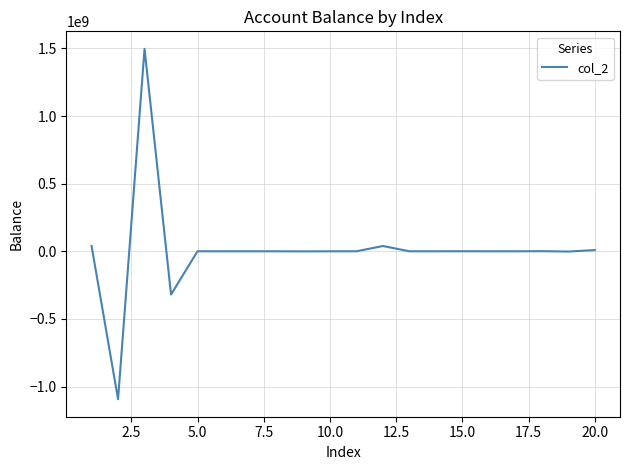

What is the difference between the maximum and minimum values?

2590075575